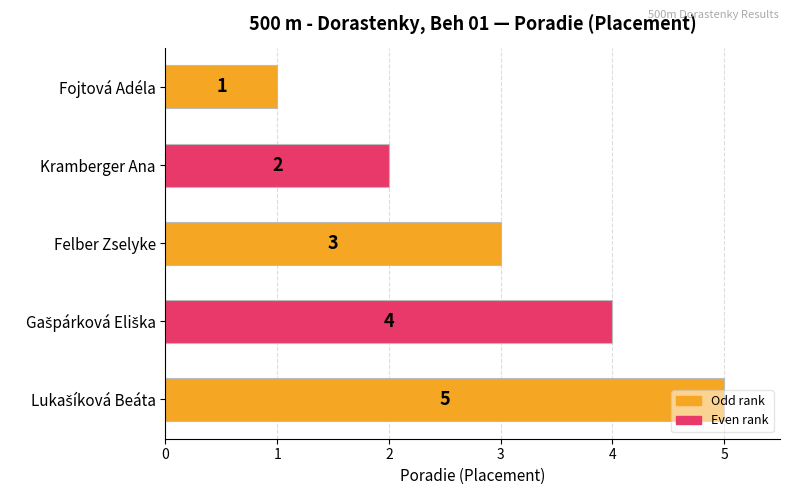

The chart shows a value of 4 at Felber Zselyke. True or false?

False